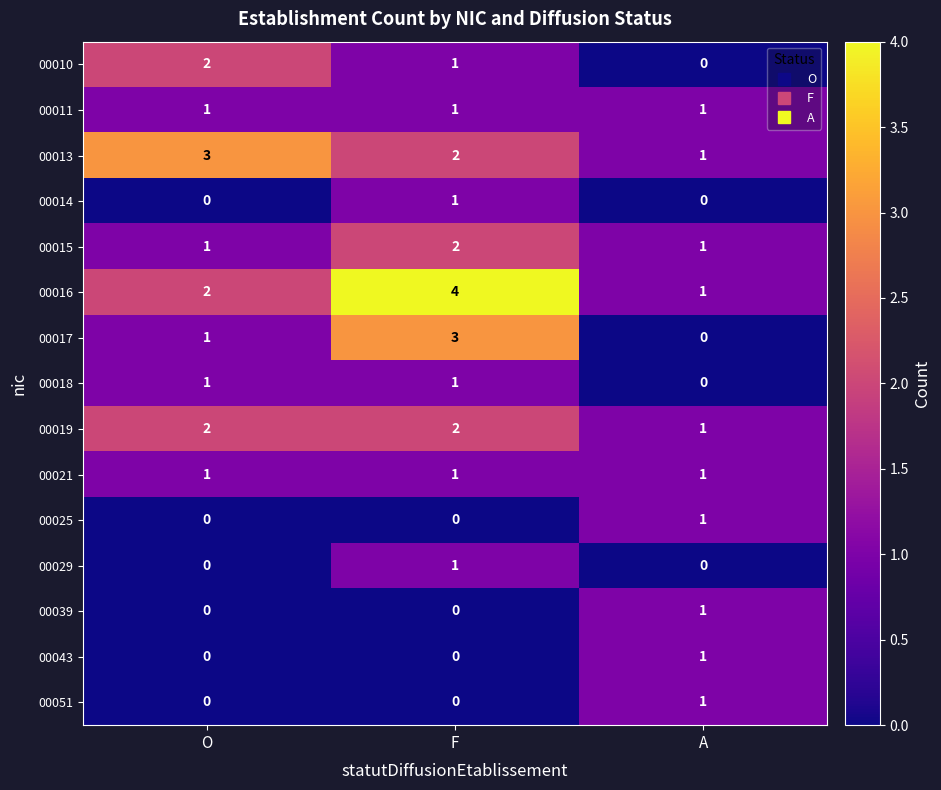

Which series has the largest total across all categories?

00016